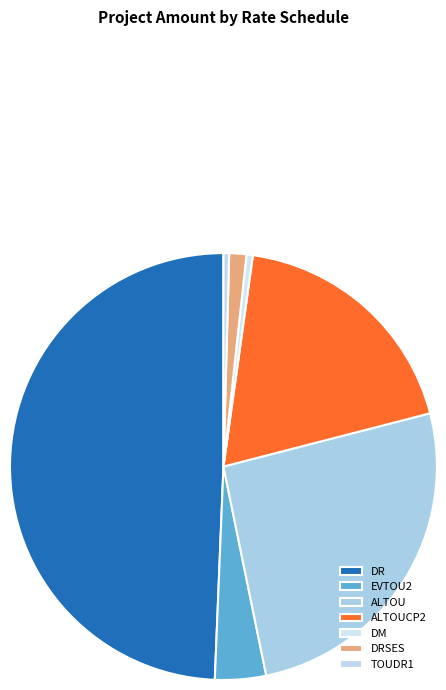

To the nearest percent, what percentage of the pie is DR?

49%